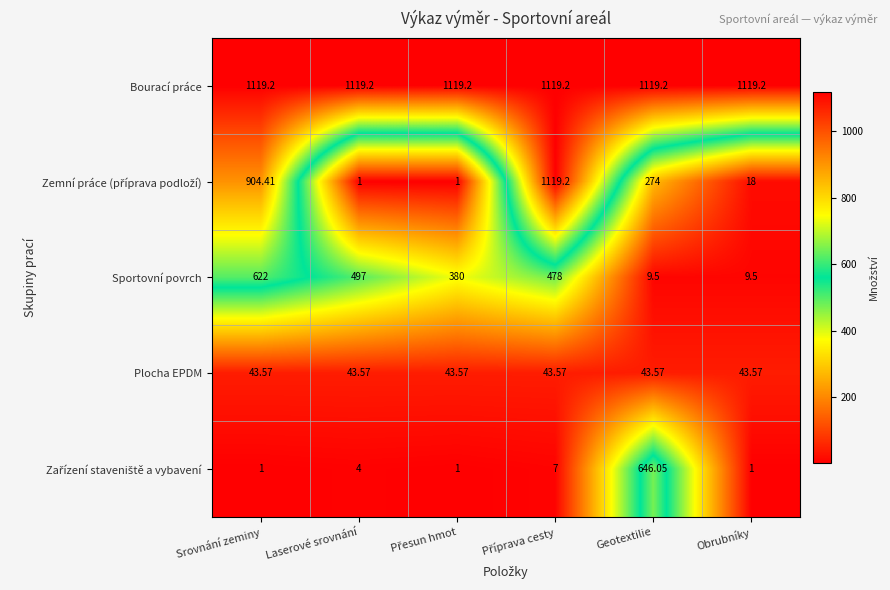

What is the total value across all series at Geotextilie?

2092.3